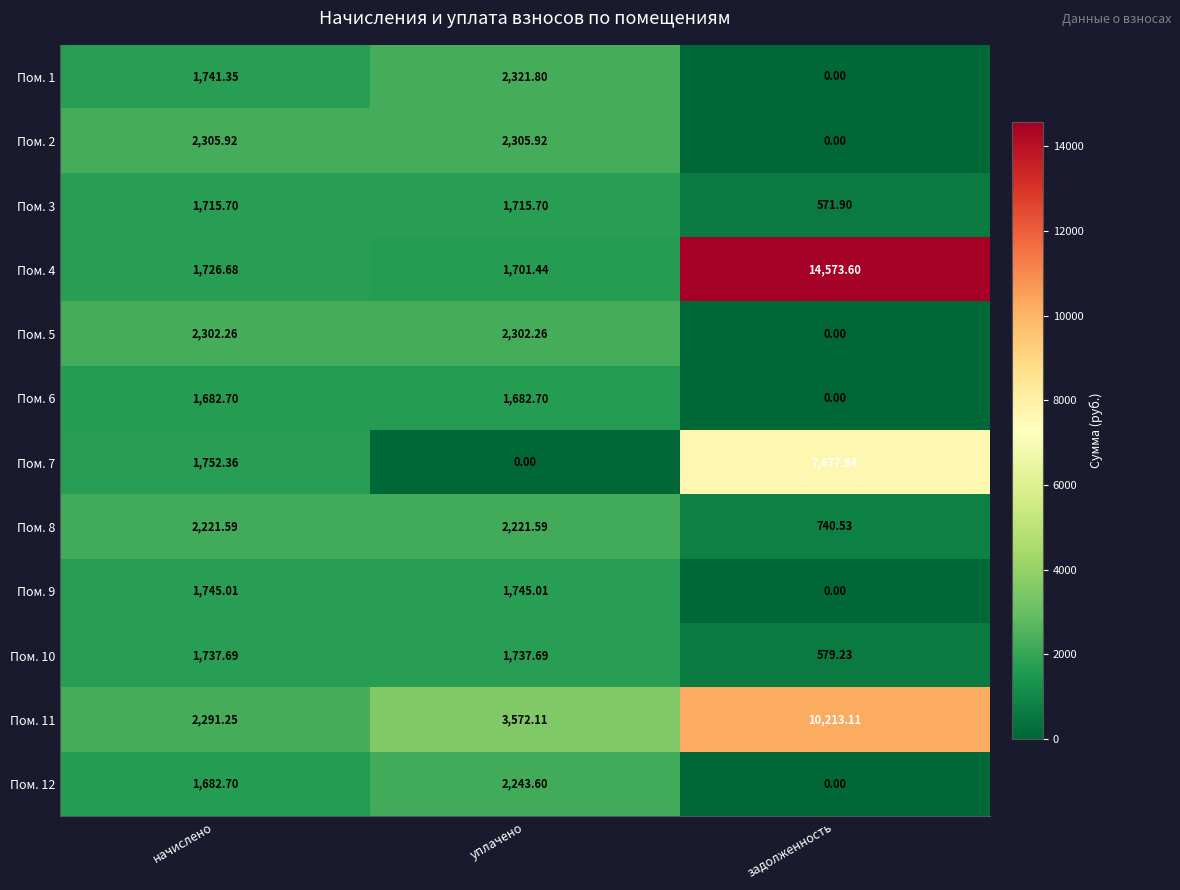

Is the value of Пом. 9 at уплачено greater than the value of Пом. 12 at уплачено?

No